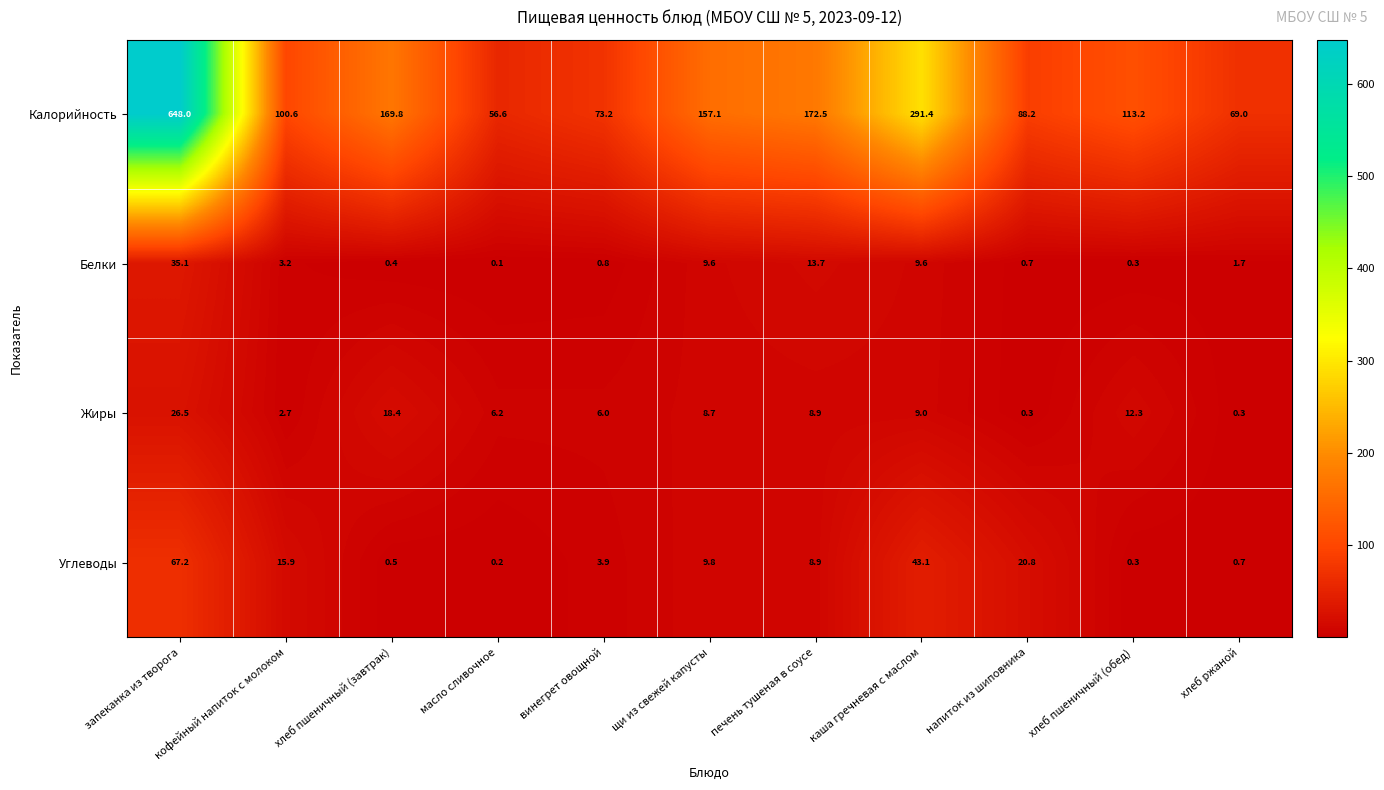

List the labels in order of Калорийность value, smallest first.

масло сливочное, хлеб ржаной, винегрет овощной, напиток из шиповника, кофейный напиток с молоком, хлеб пшеничный (обед), щи из свежей капусты, хлеб пшеничный (завтрак), печень тушеная в соусе, каша гречневая с маслом, запеканка из творога